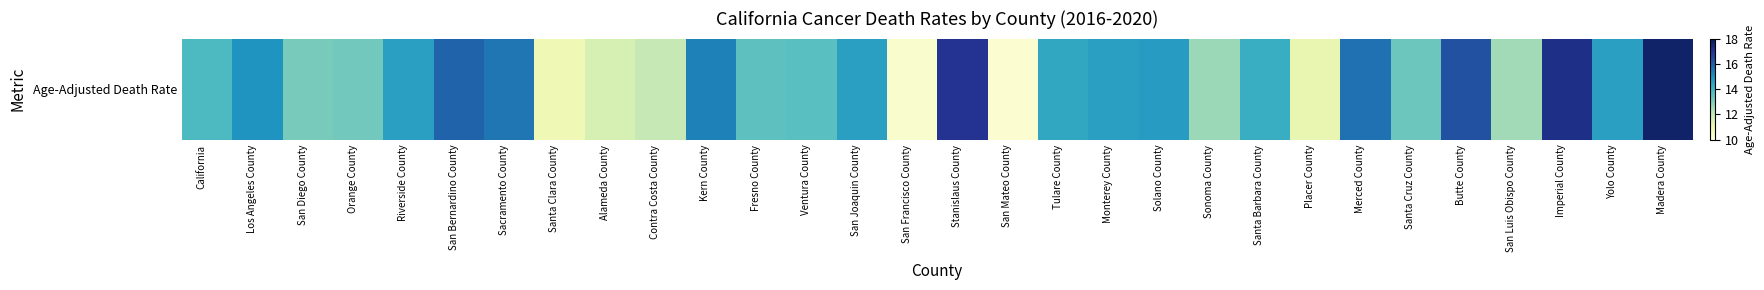

How many data points are less than 14?

14